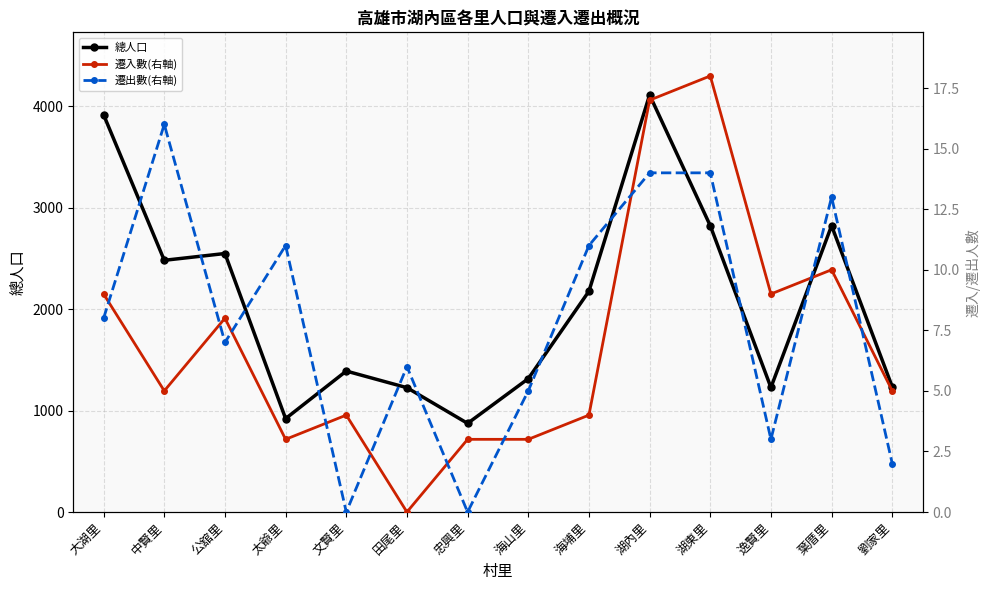

At 文賢里, list the series in order from smallest to largest.

遷出數(右軸), 遷入數(右軸), 總人口